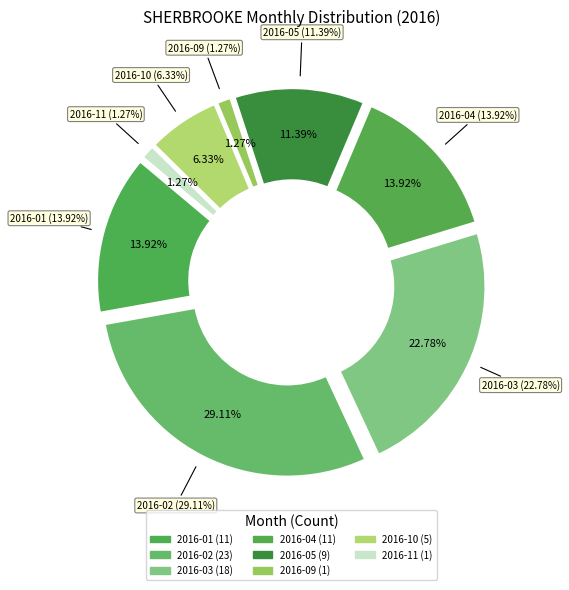

What percentage is NOT represented by 2016-10?

93.7%